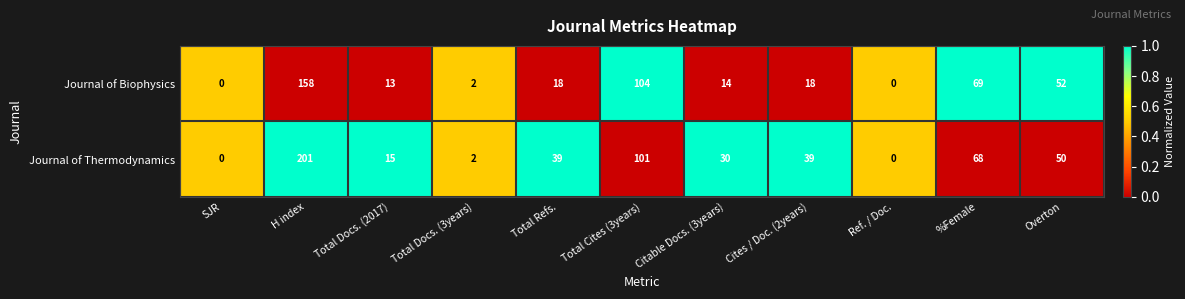

What is the sum of the Journal of Biophysics values at H index and Total Refs.?

176